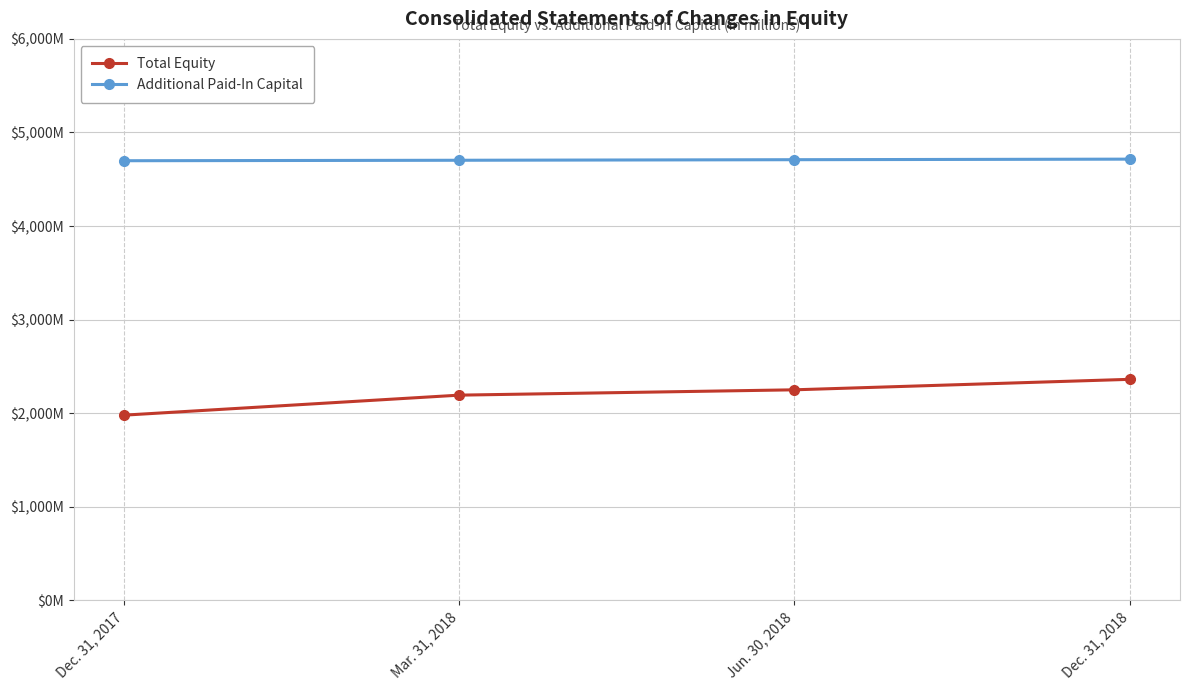

The value of Total Equity at Jun. 30, 2018 is 2250. True or false?

True